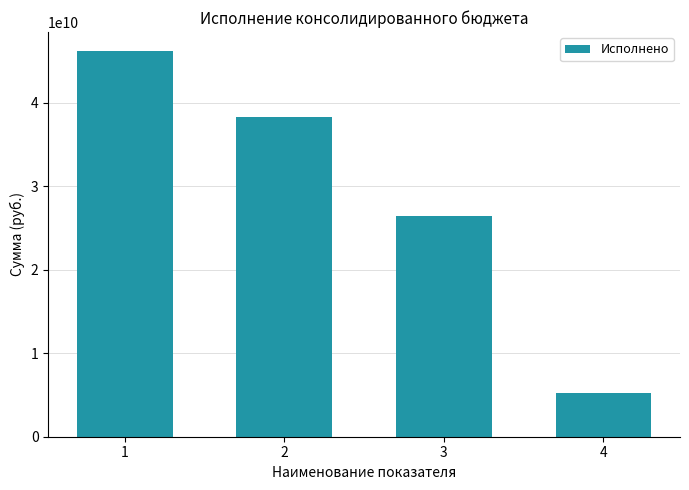

What is the ratio of the value at 1 to the value at 3?

1.7